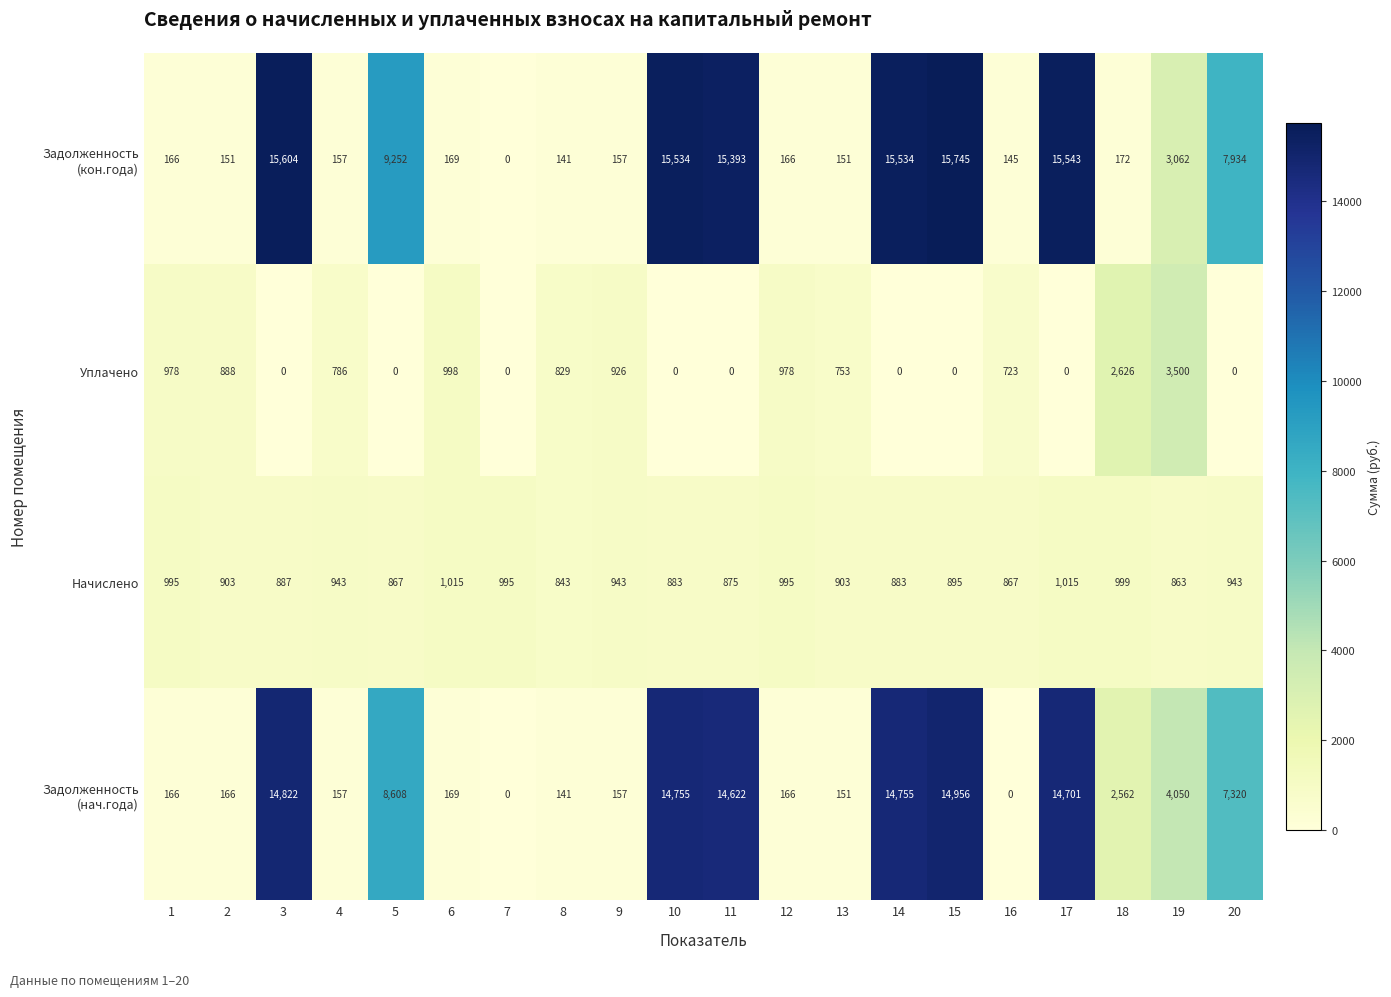

Read the Начислено value at 9, to the nearest 10.

940